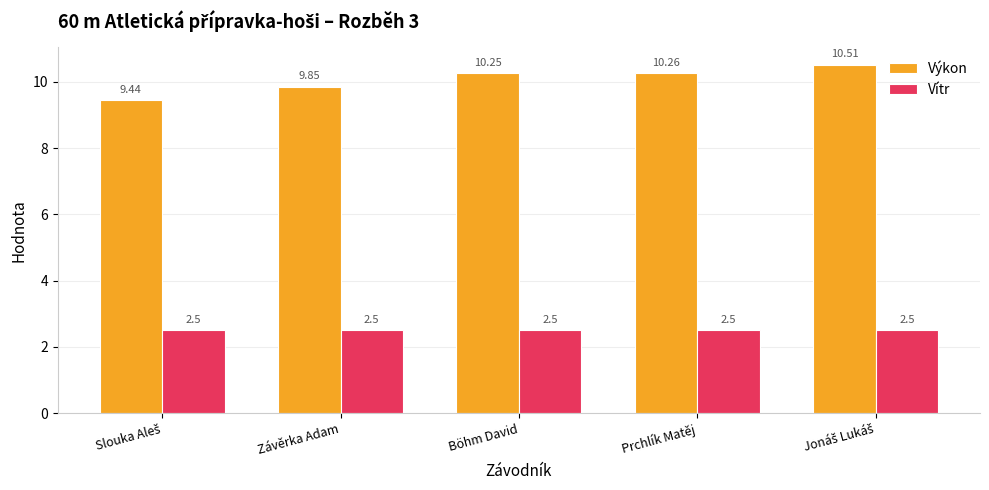

At which label does Výkon first exceed 10?

Böhm David